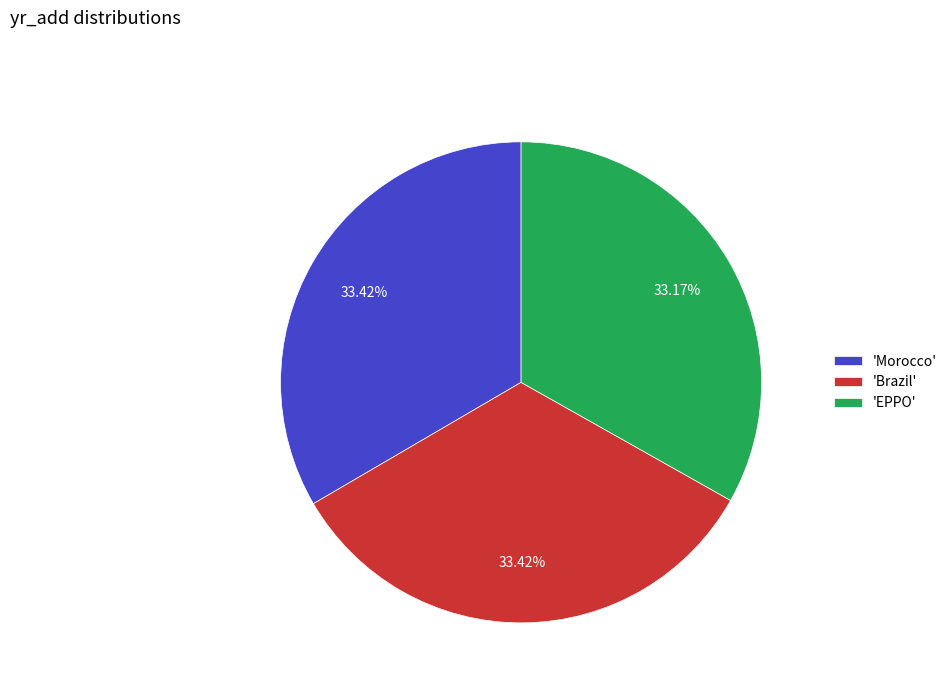

Do 'Morocco' and 'Brazil' together represent more than half of the pie?

Yes